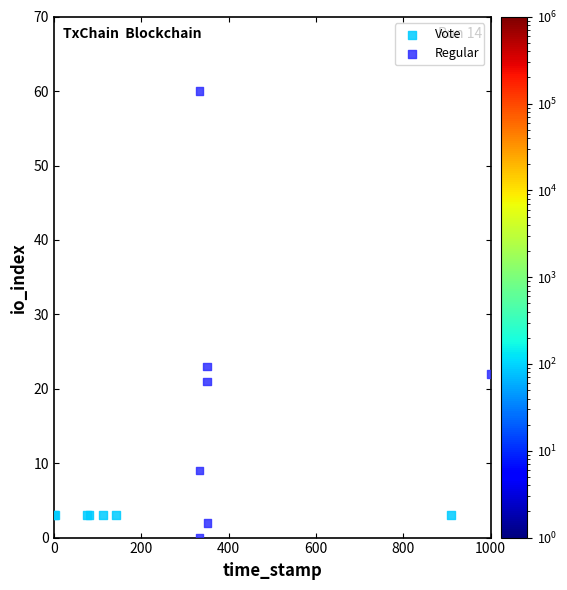

Which series reaches the maximum Y coordinate?

Regular